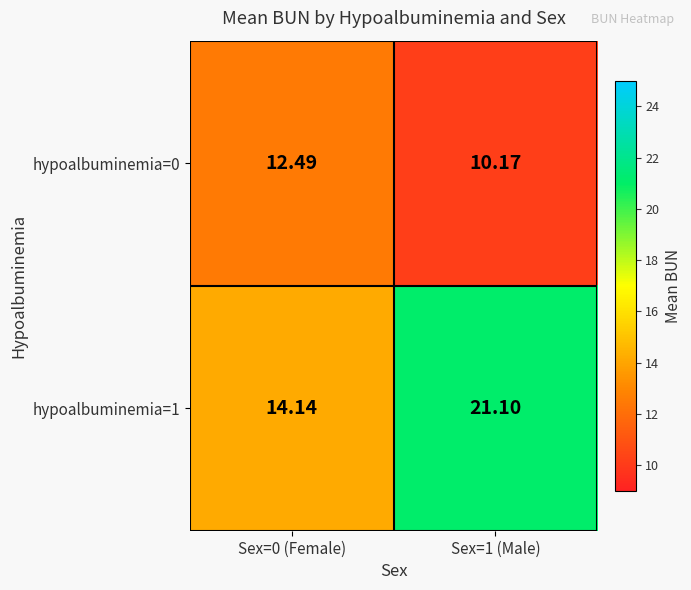

At which category does the chart reach its minimum across all series?

Sex=1 (Male)